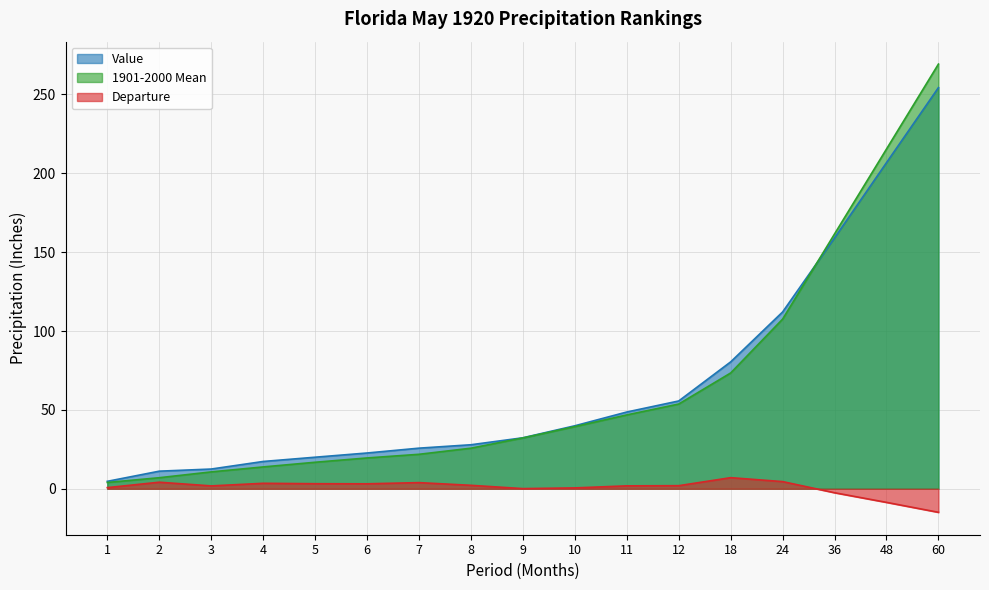

What is the difference between the second highest and minimum values in the Value series?

202.0